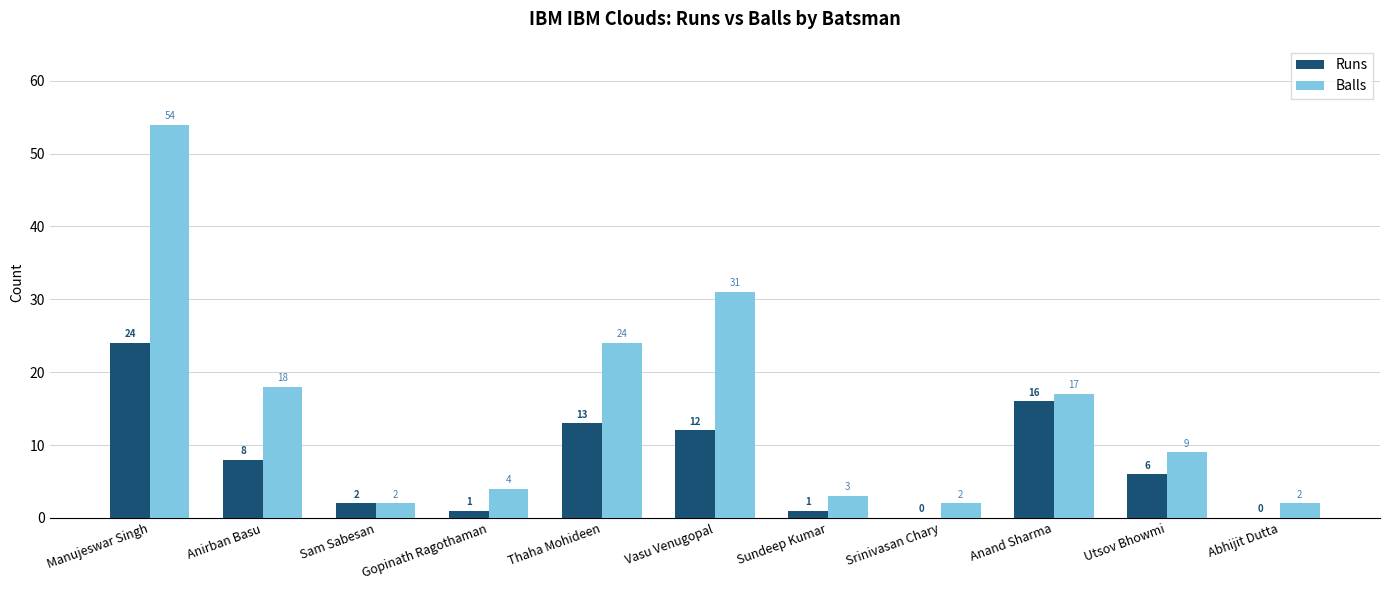

What is the total value across all series at Utsov Bhowmi?

15